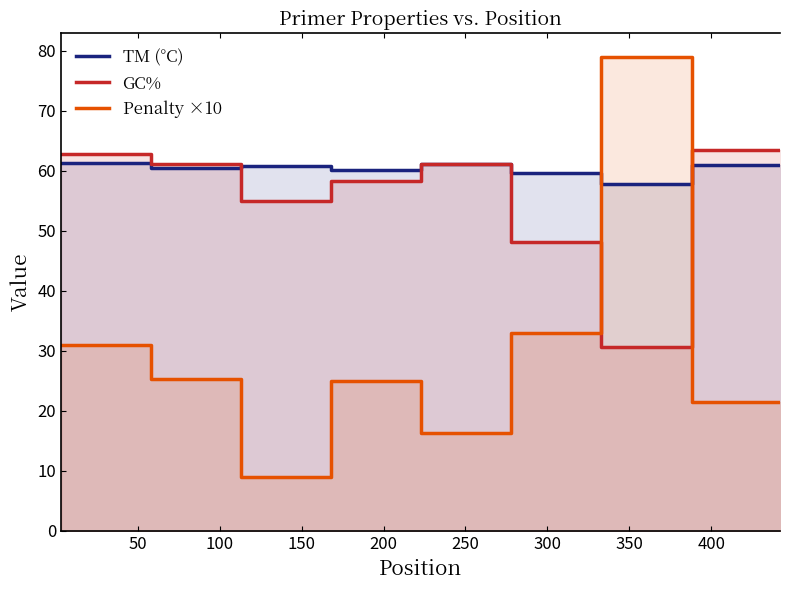

Which series has the widest spread of values?

Penalty ×10